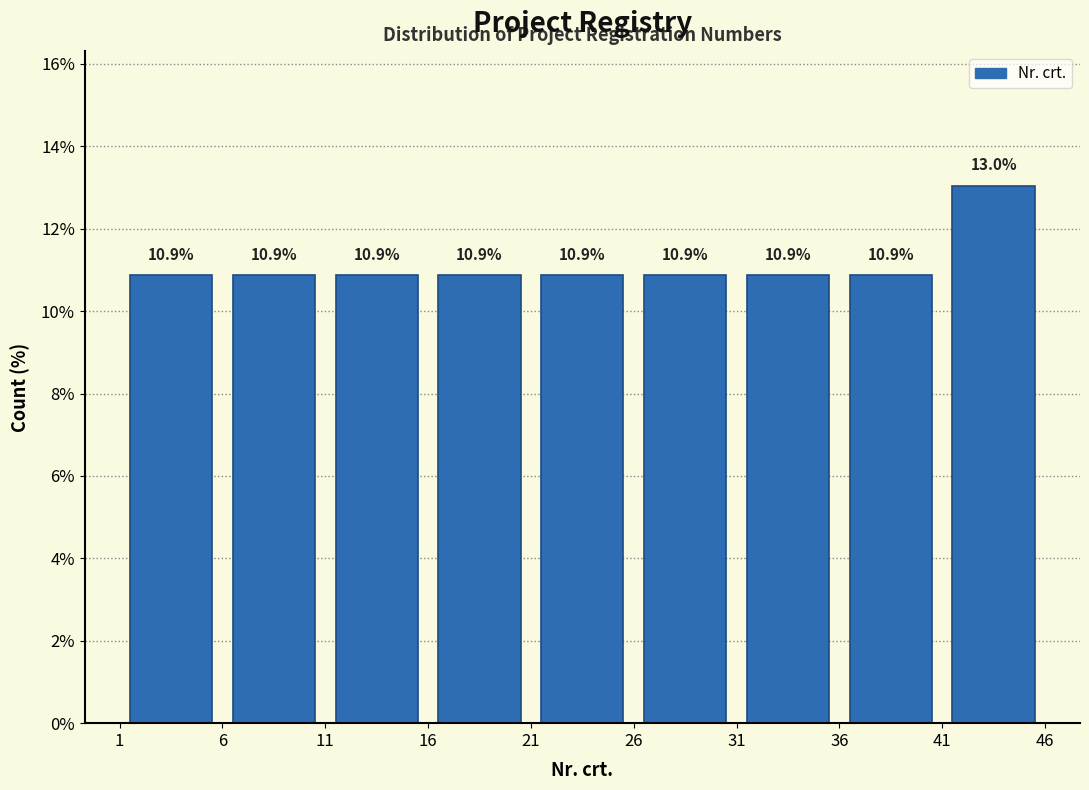

Which range on the x-axis has the tallest bar?

41 to 46